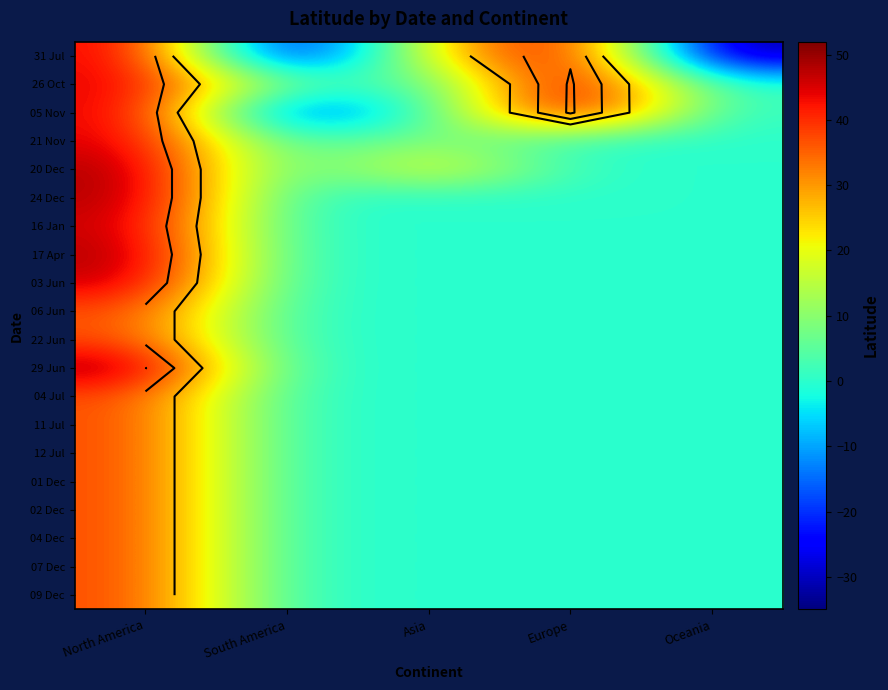

List the series in order of their peak value, lowest first.

06 Jun, 22 Jun, 04 Jul, 11 Jul, 12 Jul, 01 Dec, 02 Dec, 04 Dec, 07 Dec, 09 Dec, 21 Nov, 16 Jan, 03 Jun, 31 Jul, 20 Dec, 24 Dec, 17 Apr, 29 Jun, 26 Oct, 05 Nov